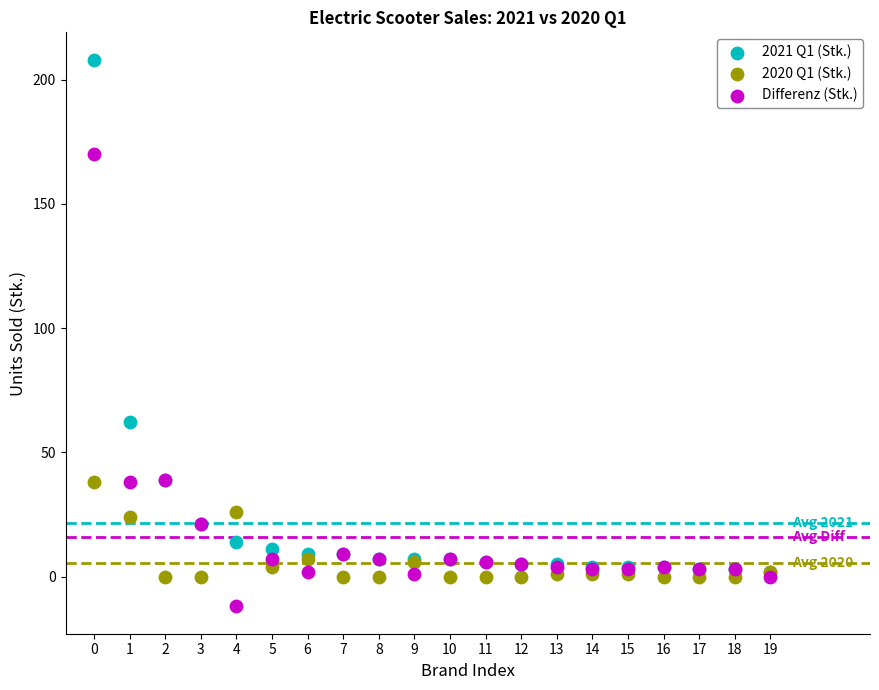

Which series has the largest Y range (max minus min)?

2021 Q1 (Stk.)